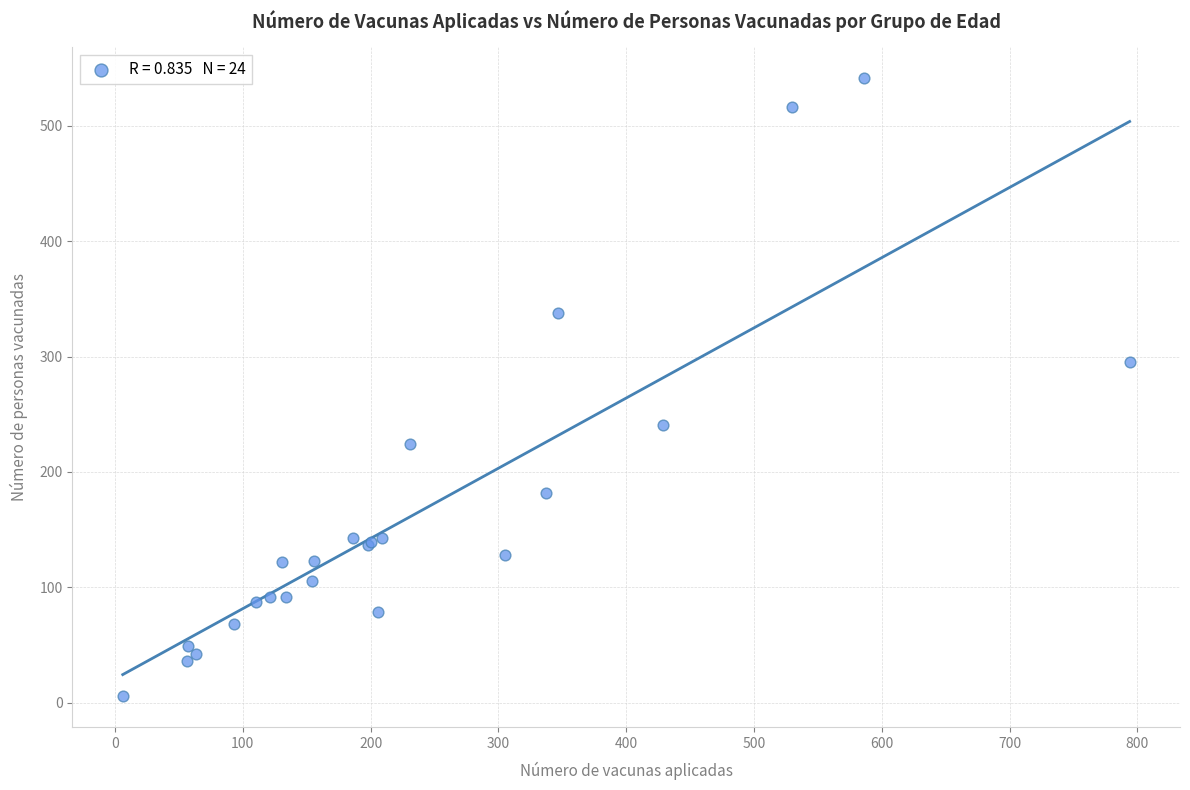

What Y value in the scatter plot is closest to 273?

295